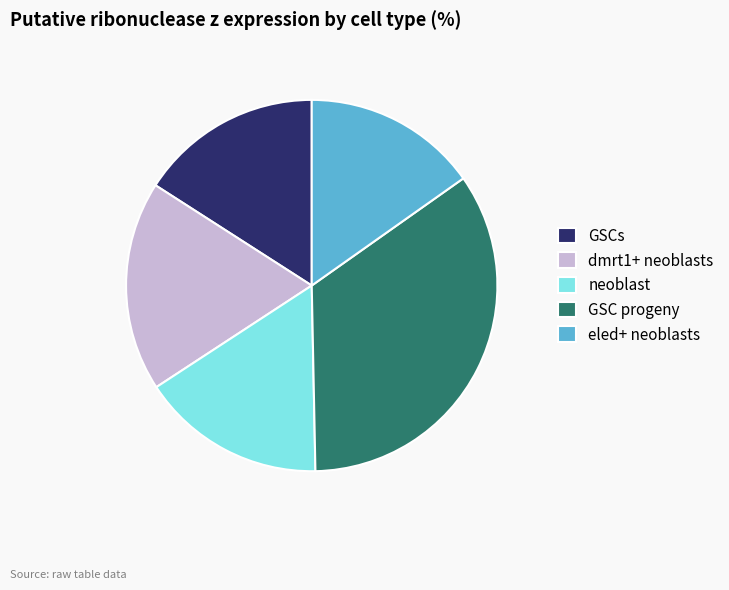

Is it true that GSC progeny is 27% of the pie?

False